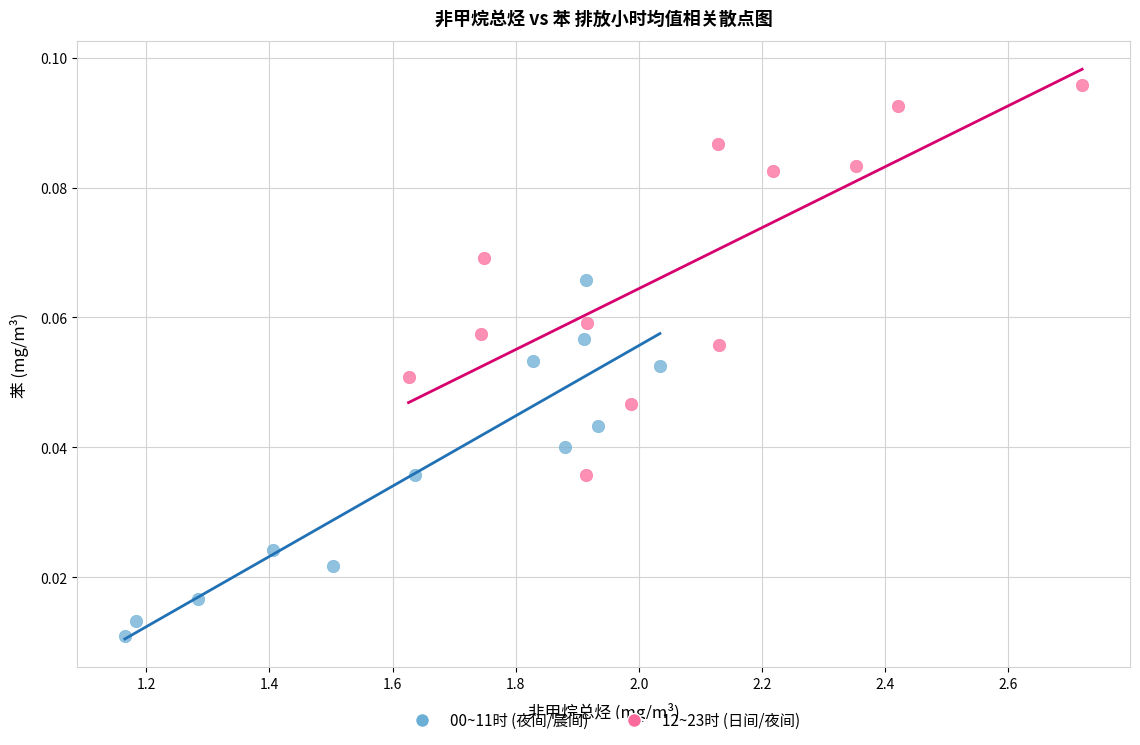

Which series contains the highest Y value?

12~23时 (日间/夜间)